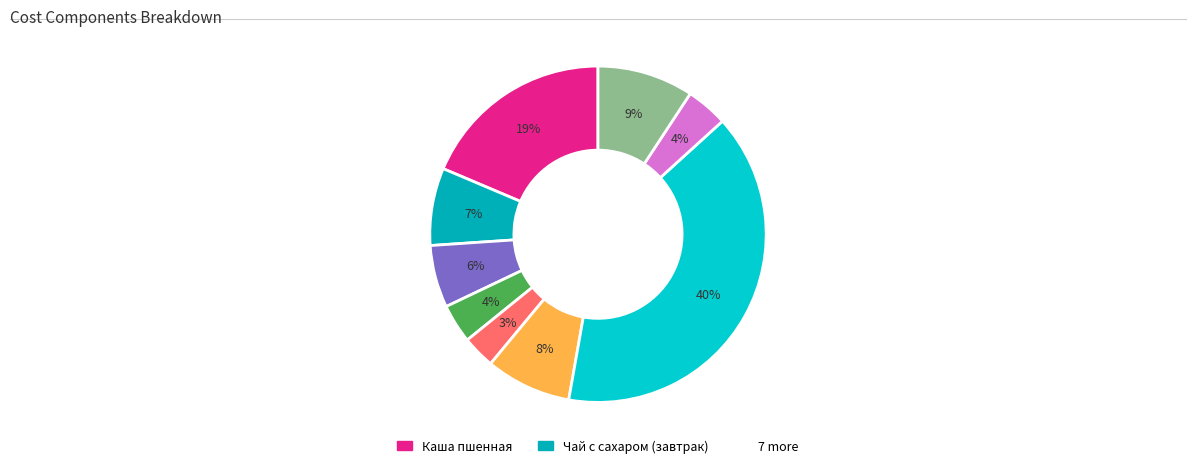

Rank the categories by value from highest to lowest.

Блины с повидлом, Каша пшенная, Хлеб ржаной, Суп полевой с рыбными консервами, Чай с сахаром (завтрак), Хлеб пшеничный, Чай с сахаром (обед), Сыр порциями, Мандарин